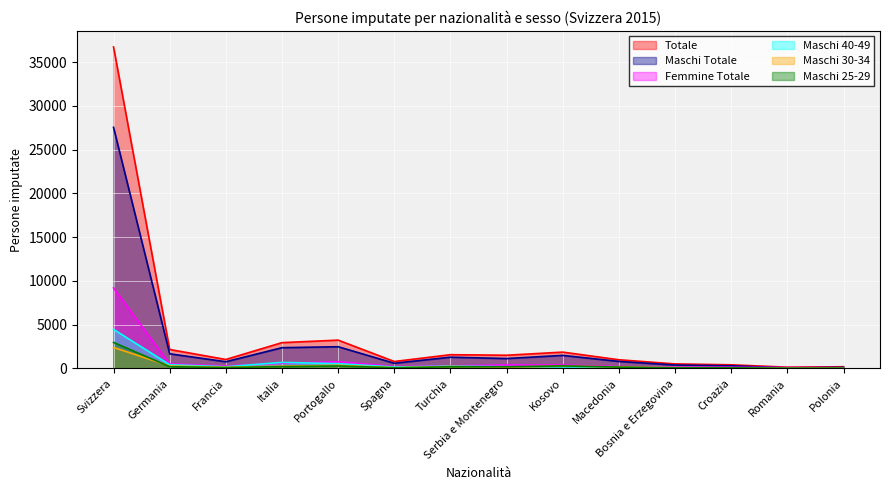

How many lines are shown in the chart?

6